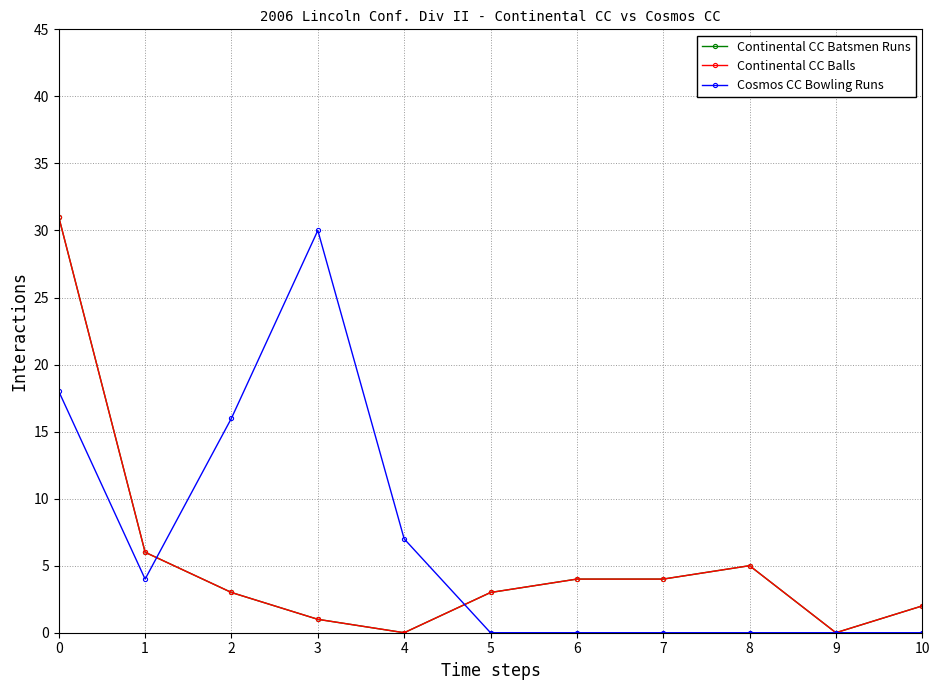

True or false: Continental CC Balls has a value of 0 at 9.

True